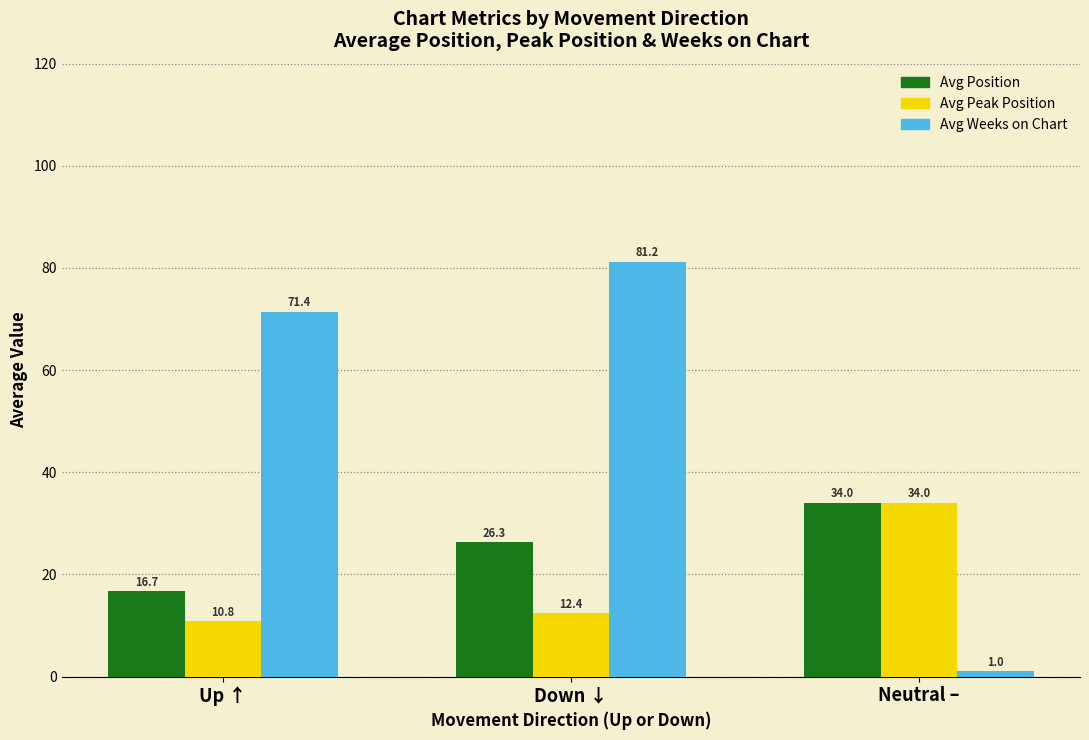

Which series has the largest total across all categories?

Avg Weeks on Chart